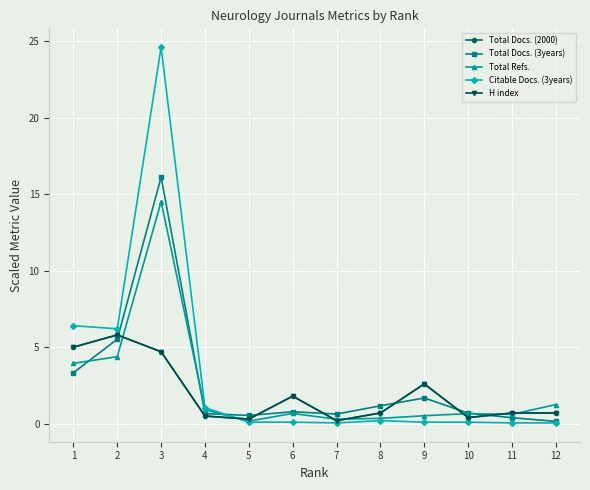

Which series ends up on top after the final intersection of Total Docs. (2000) and Total Refs.?

Total Refs.